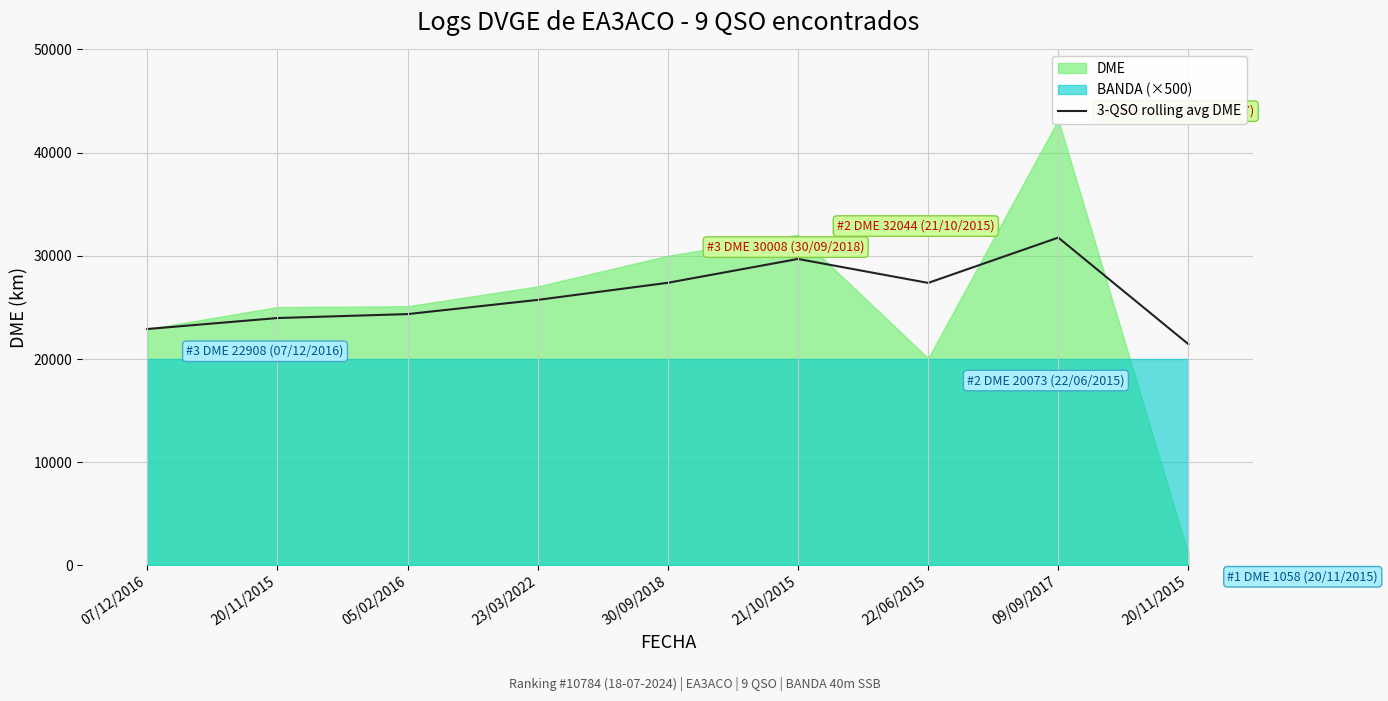

The value at 05/02/2016 is 14494.1. True or false?

False